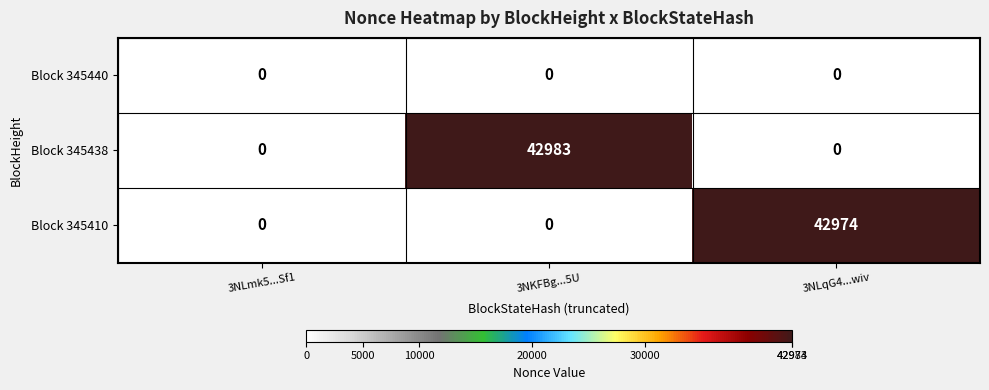

At which category is the sum across all series the highest?

3NKFBg...5U